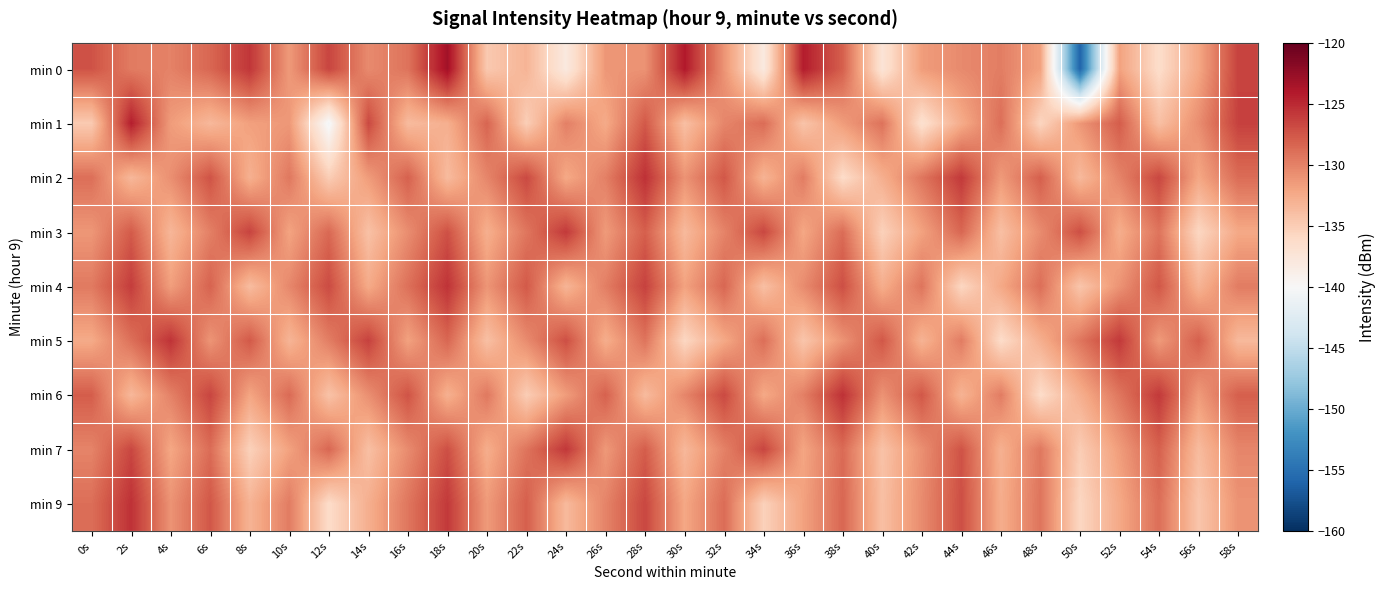

At which category does the chart reach its peak across all series?

18s